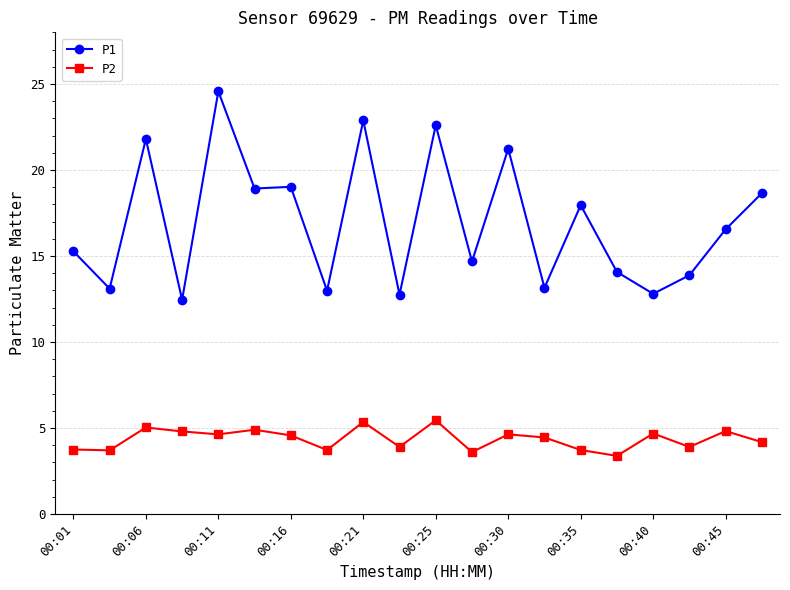

Which series has the largest range (max minus min)?

P1